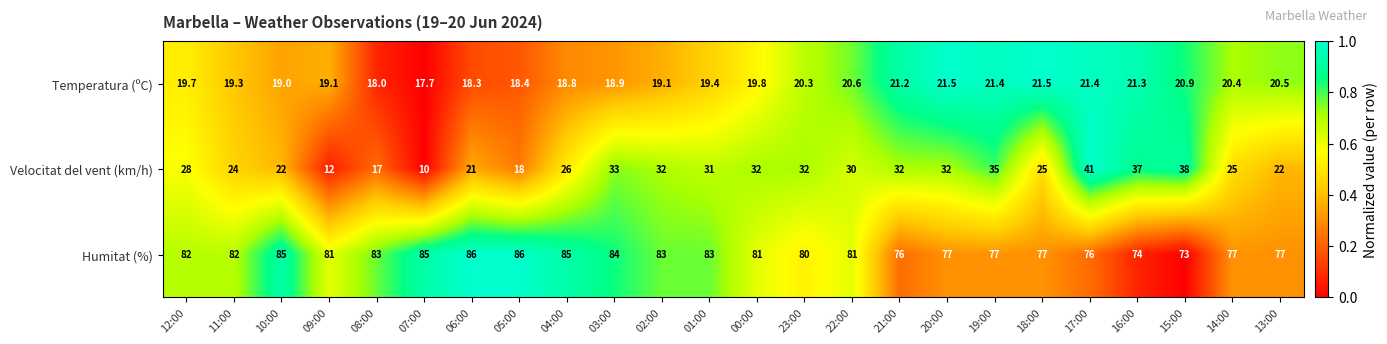

What is the total value across all series at 13:00?

119.5